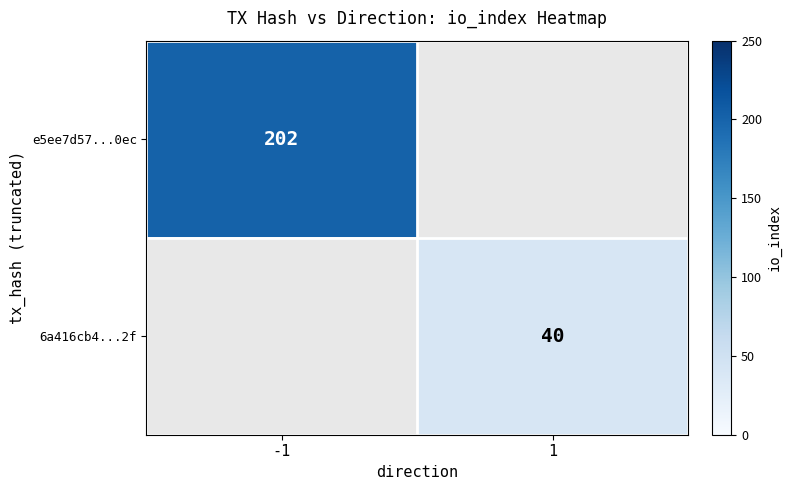

Is the value of 6a416cb4...2f at 1 greater than the value of e5ee7d57...0ec at -1?

No